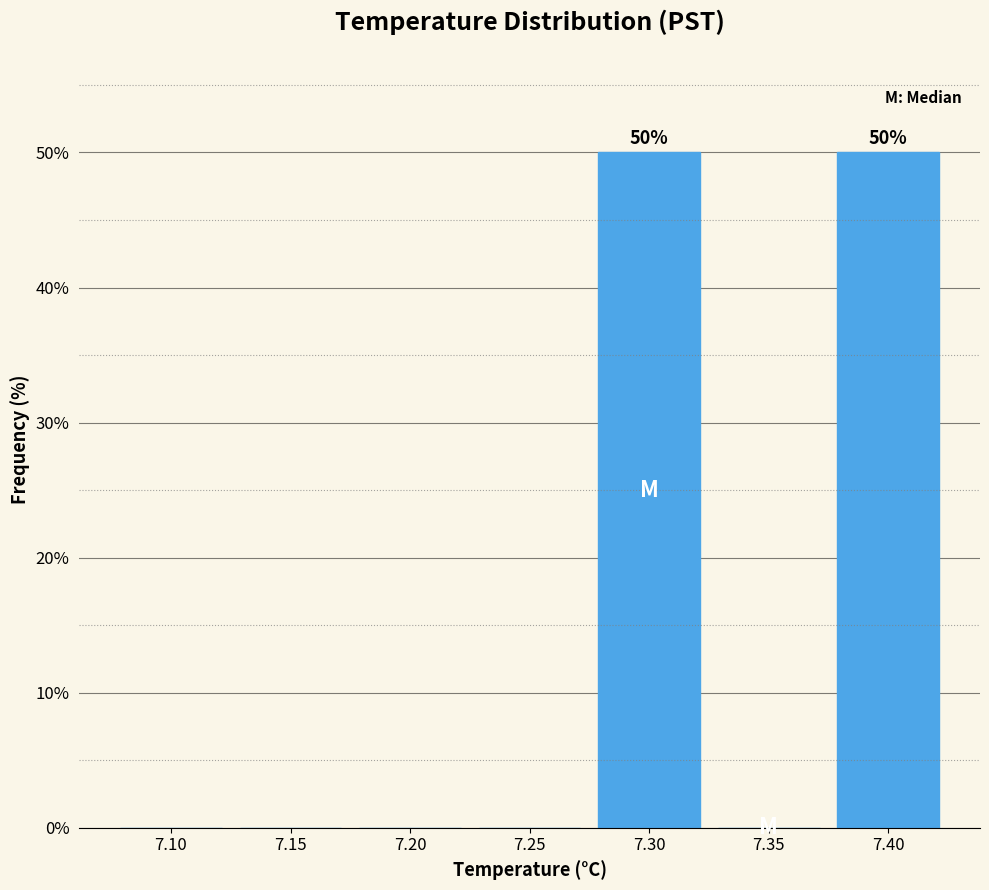

Reading left to right, extract all data points from this chart.

7.10=0	7.15=0	7.20=0	7.25=0	7.30=50	7.35=0	7.40=50